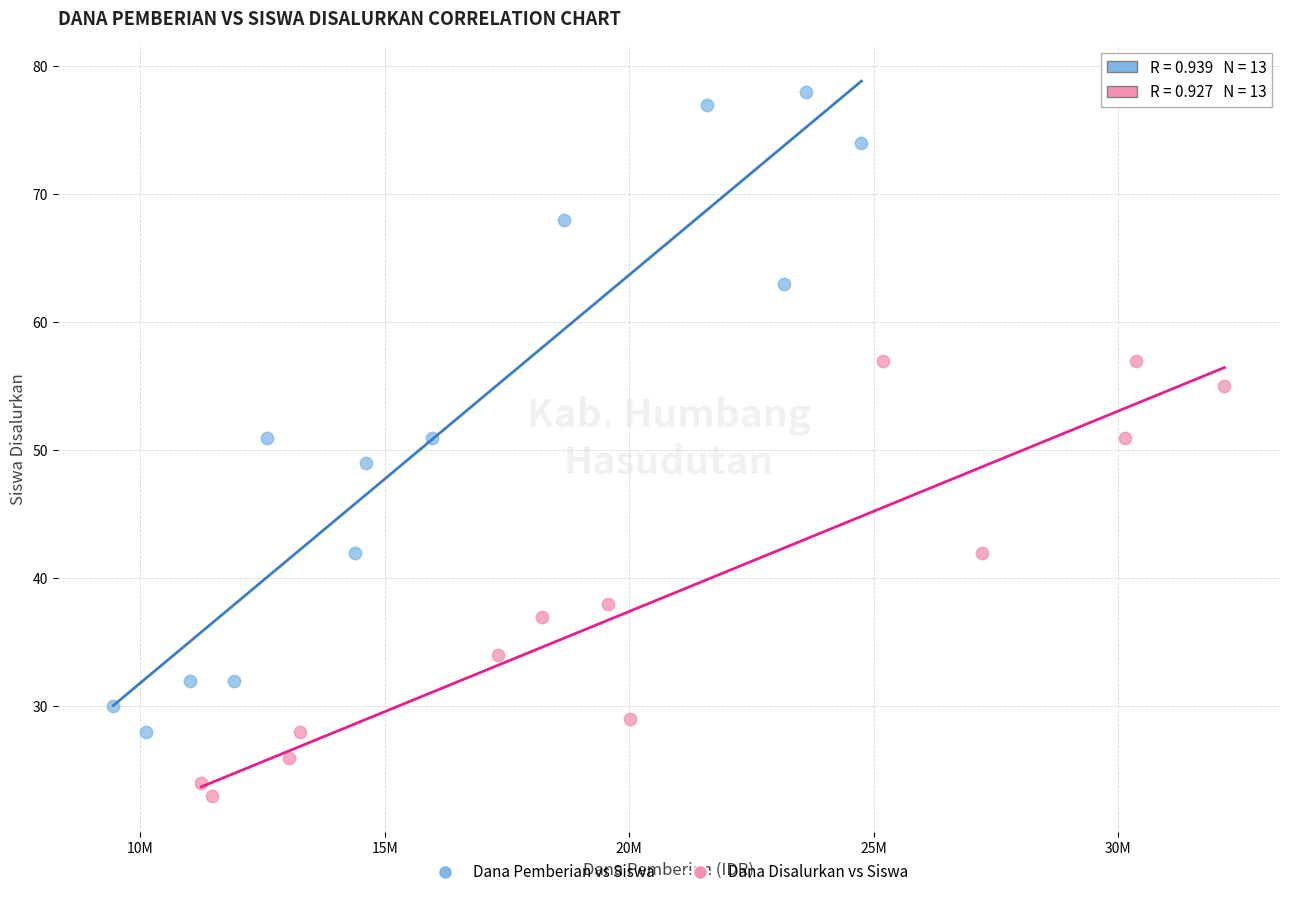

Which series has the widest spread of Y values?

Dana Pemberian vs Siswa